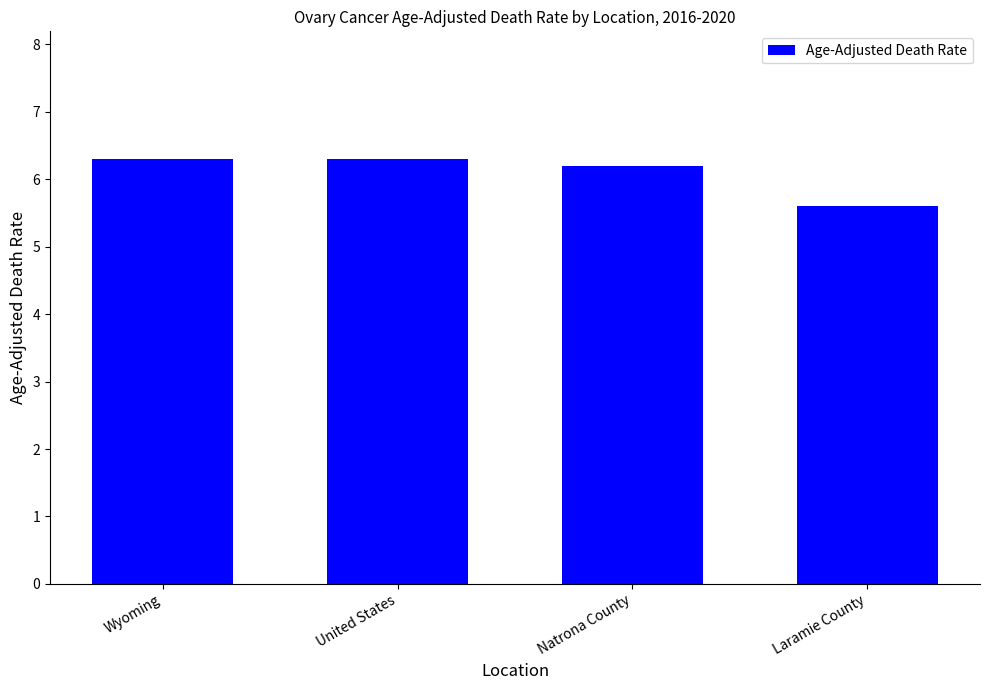

Approximately how many times larger is the value at Natrona County compared to Laramie County?

1.1